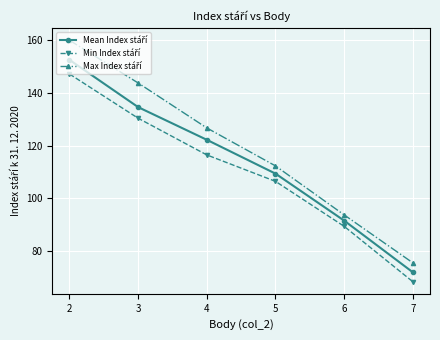

What is the total value across all series at 4?

365.3